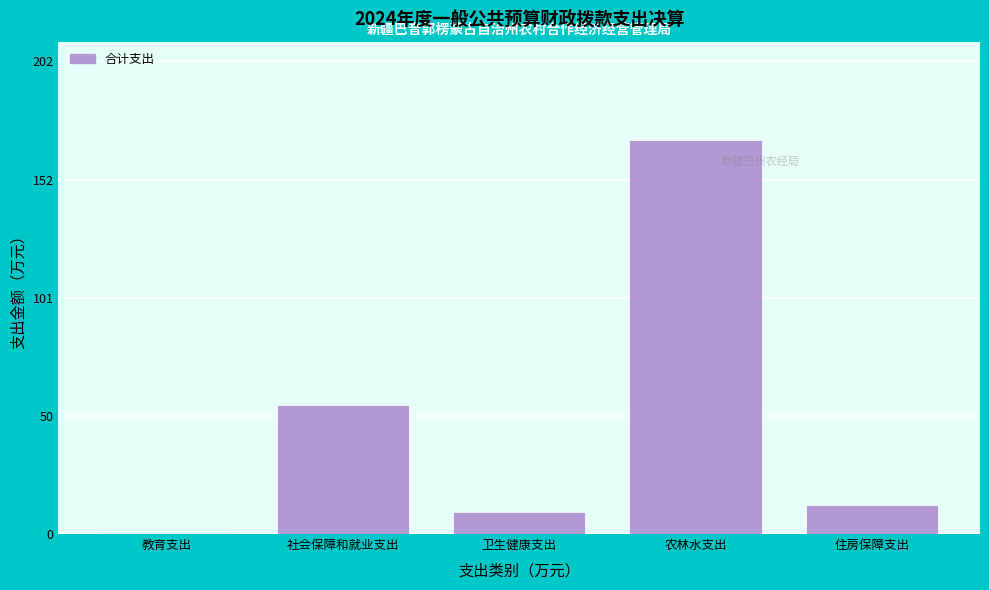

Reading left to right, extract all data points from this chart.

教育支出=0.6	社会保障和就业支出=55.6	卫生健康支出=9.5	农林水支出=169.0	住房保障支出=12.3